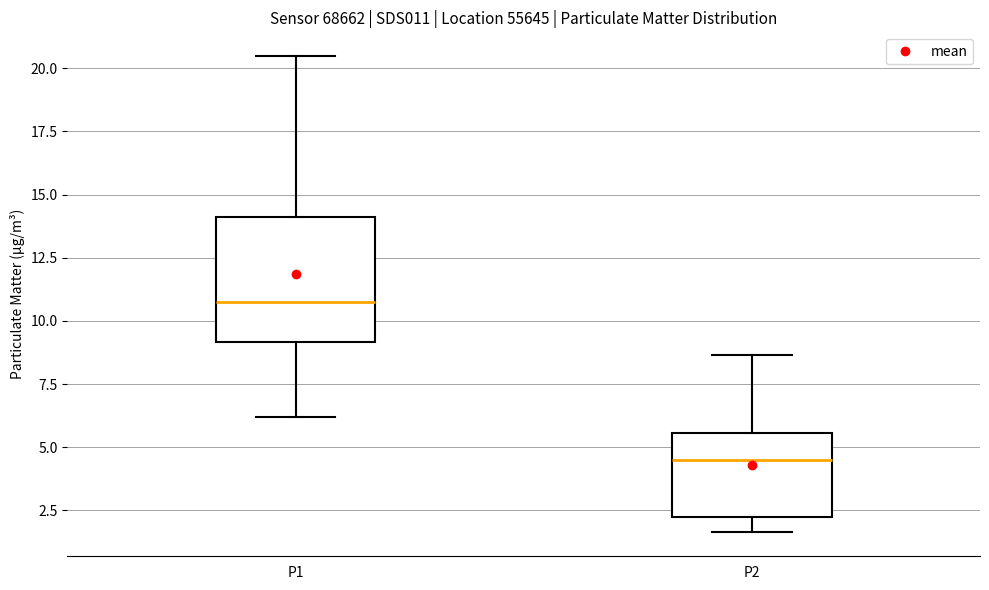

Comparing the boxes themselves (not the whiskers), which one is the tallest?

P1